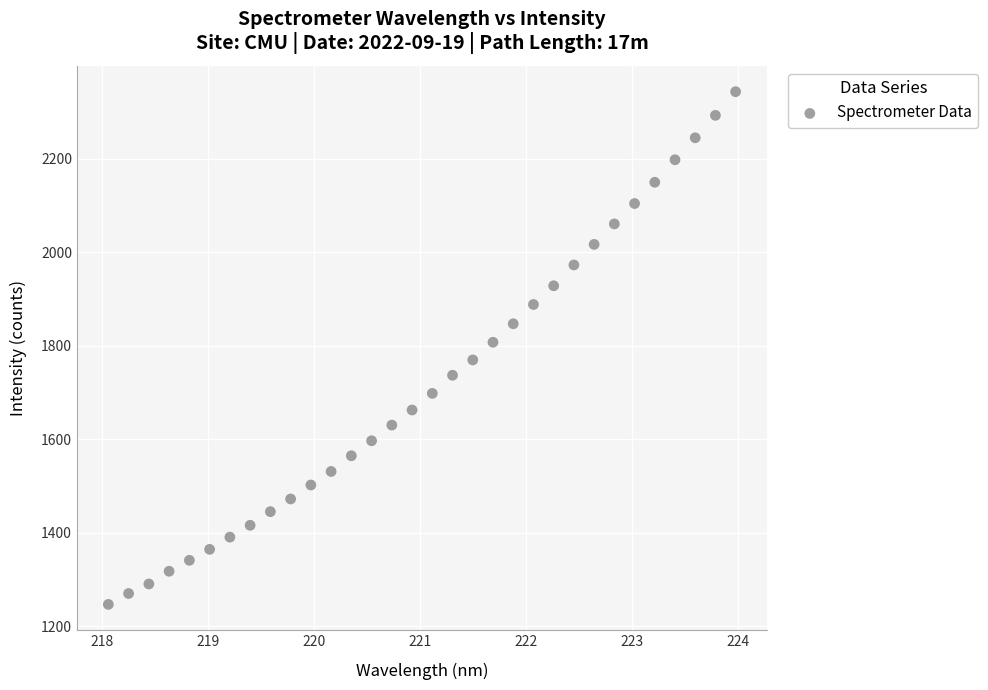

What is the range of X values (max minus min)?

5.9